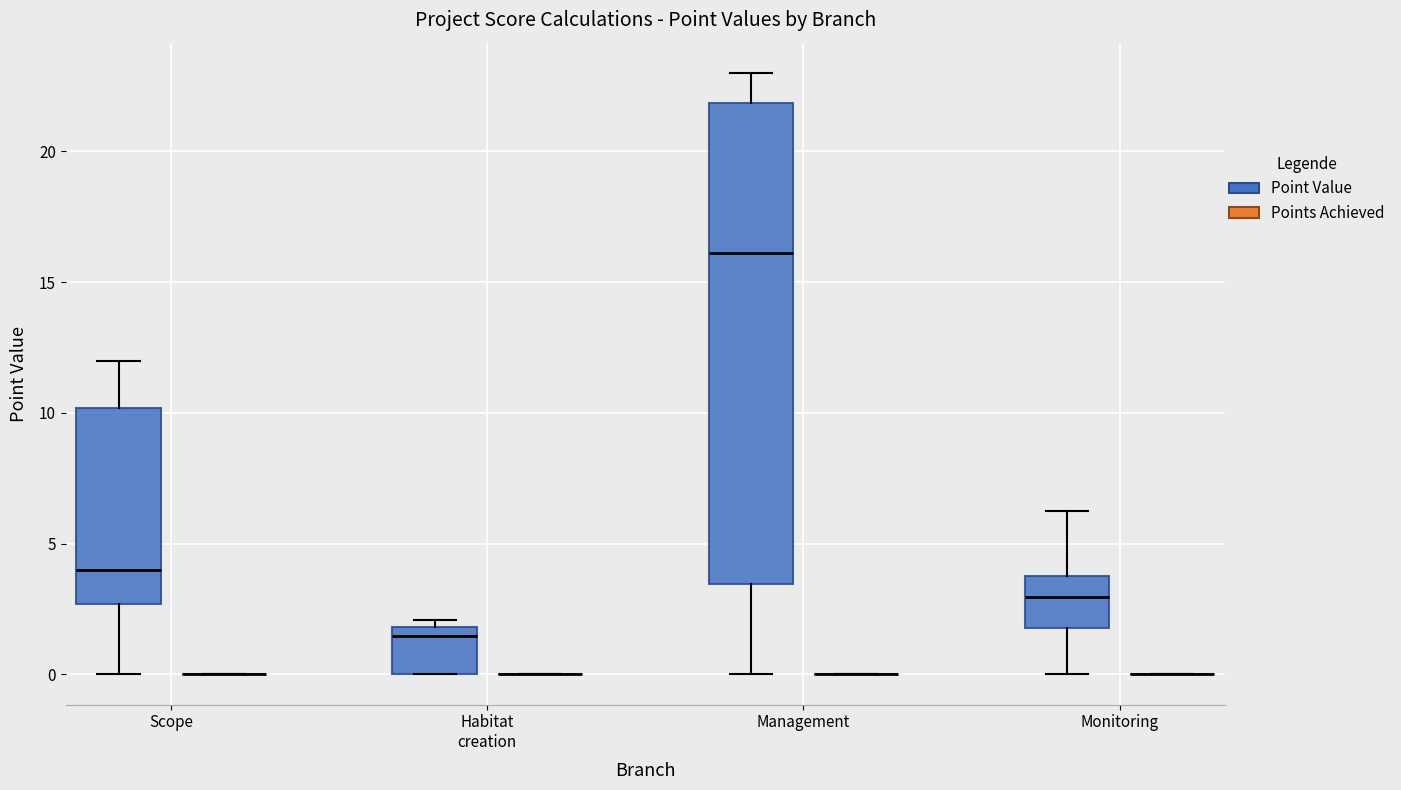

Comparing the boxes themselves (not the whiskers), which one is the tallest?

Management (Point Value)